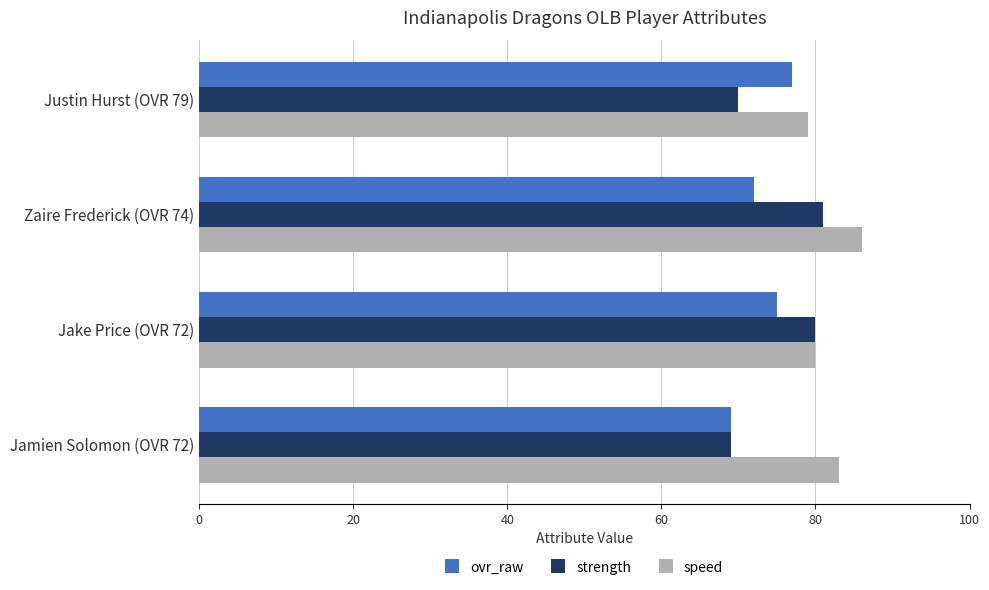

What are all the series names shown in the legend?

ovr_raw, strength, speed